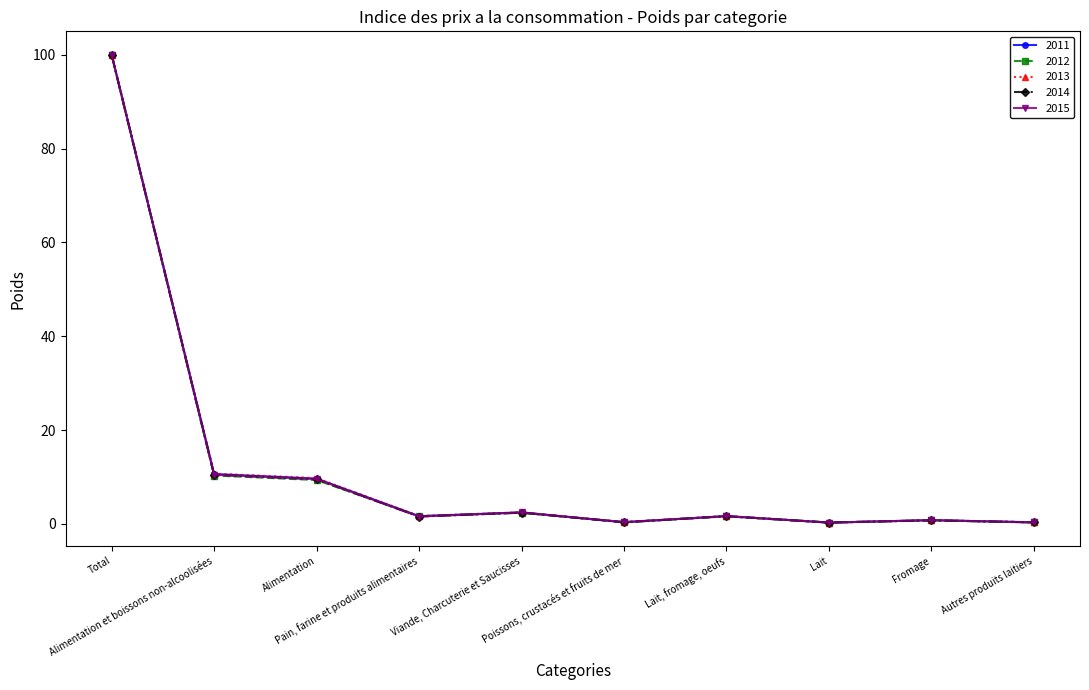

Is it true that 2014 equals 100.0 at Total?

True